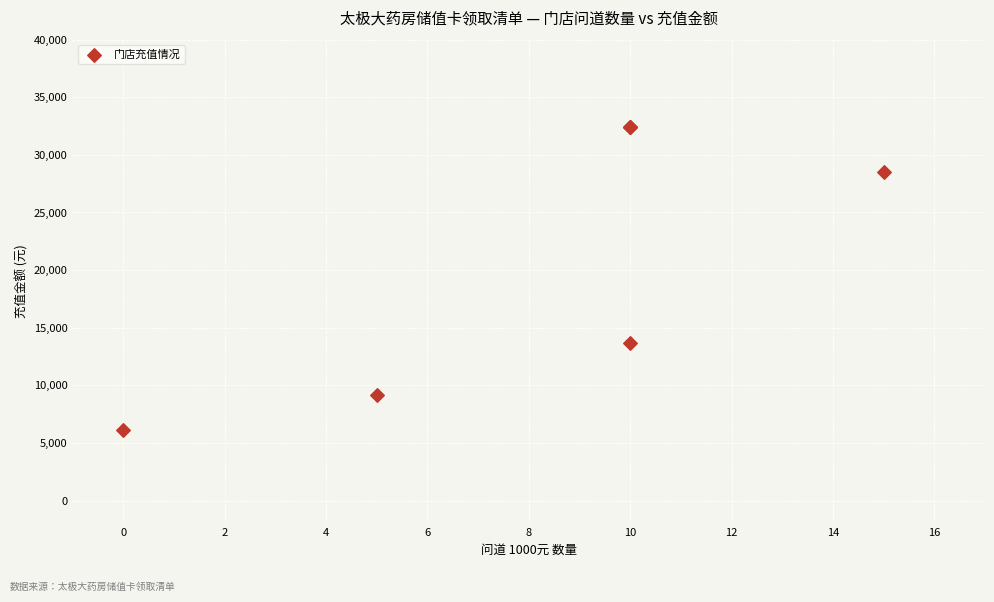

What Y value in the scatter plot is closest to 19287?

13650